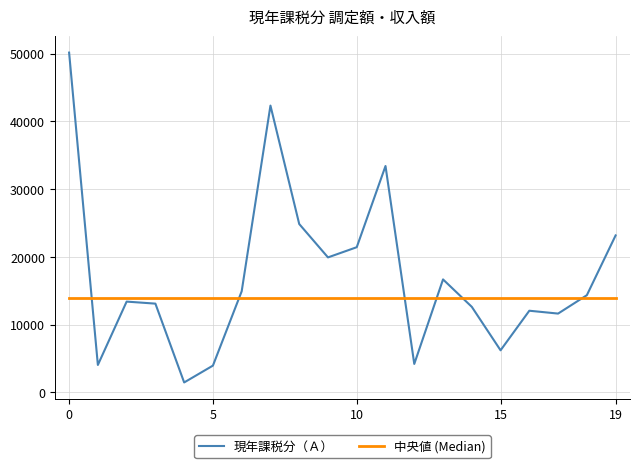

At how many categories does at least one series exceed 25796?

3